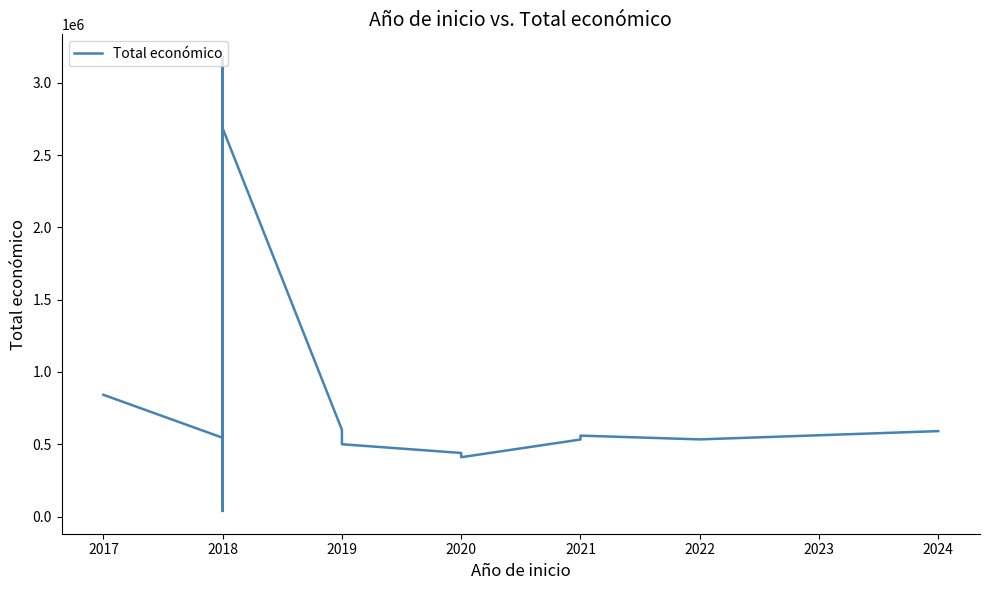

At which category does the data reach its first local peak?

2018